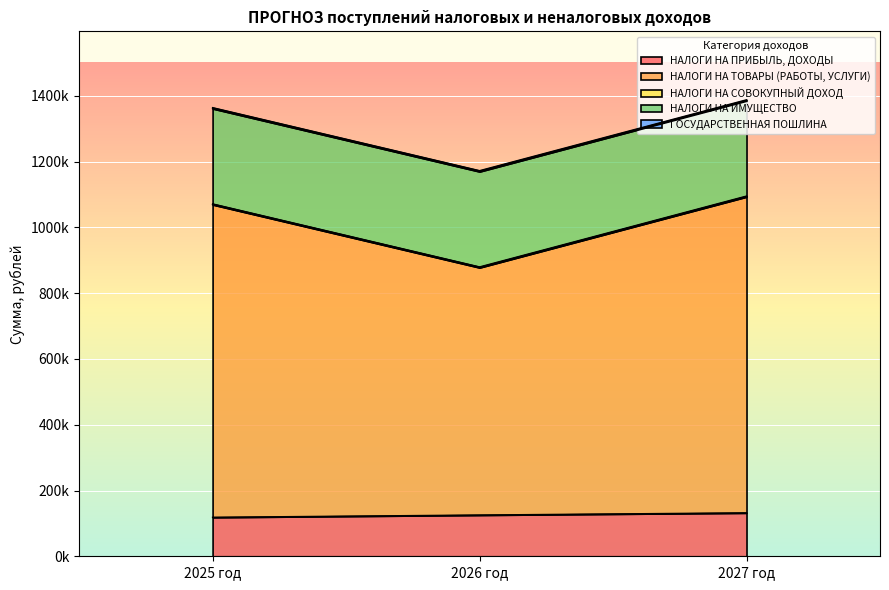

Which category has the highest value in the ГОСУДАРСТВЕННАЯ ПОШЛИНА series?

2025 год